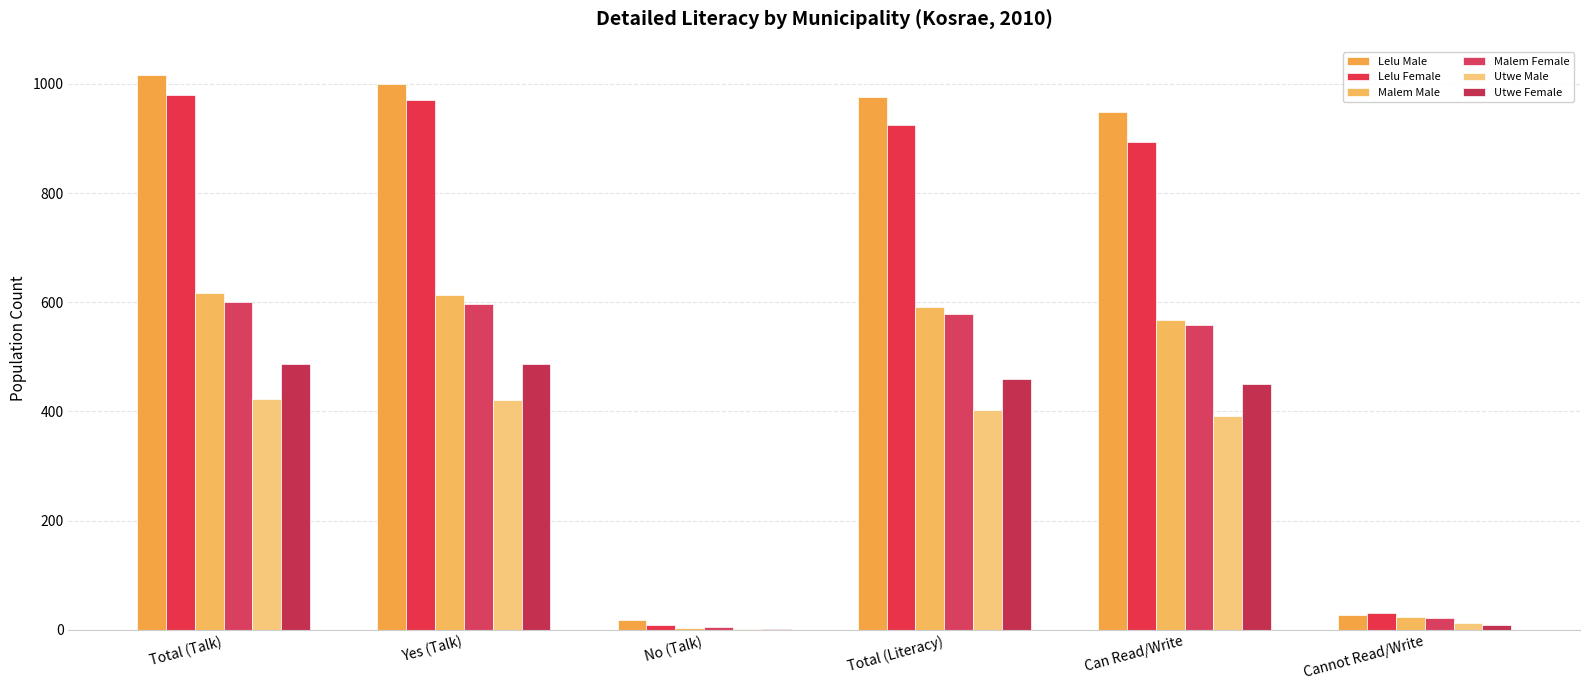

Rank the series at Cannot Read/Write from lowest to highest value.

Utwe Female, Utwe Male, Malem Female, Malem Male, Lelu Male, Lelu Female